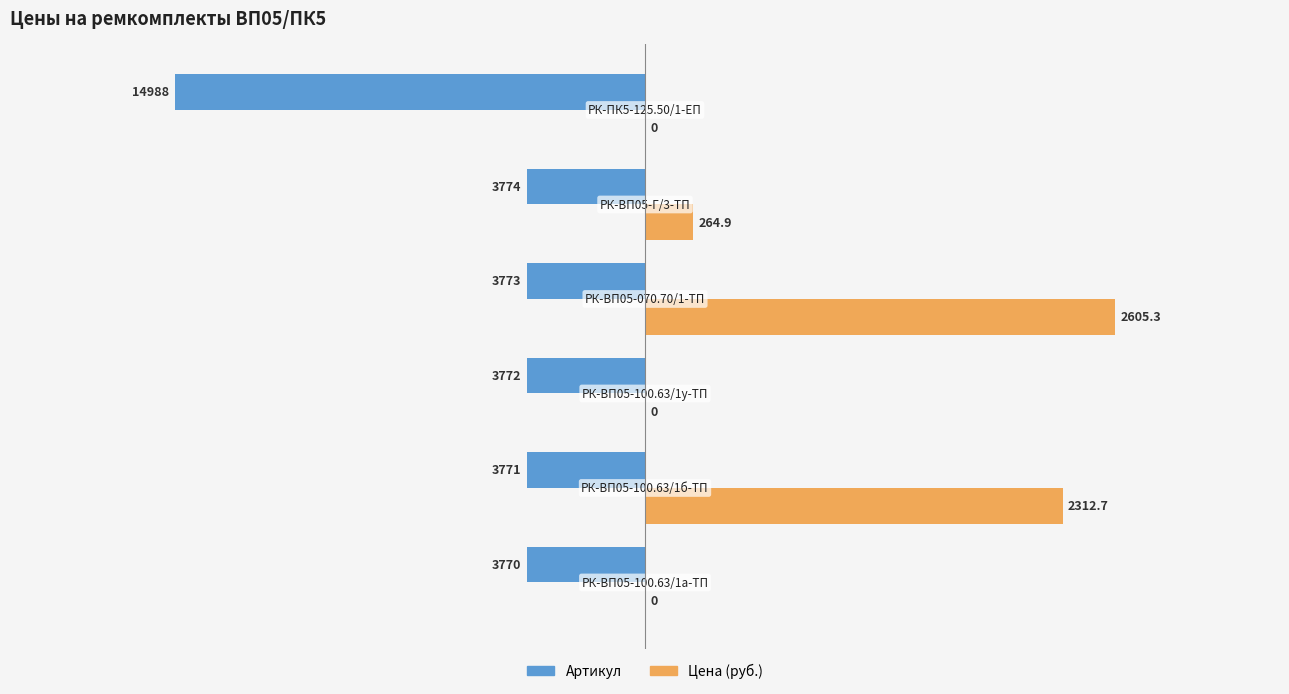

What is the greatest value displayed?

2605.3